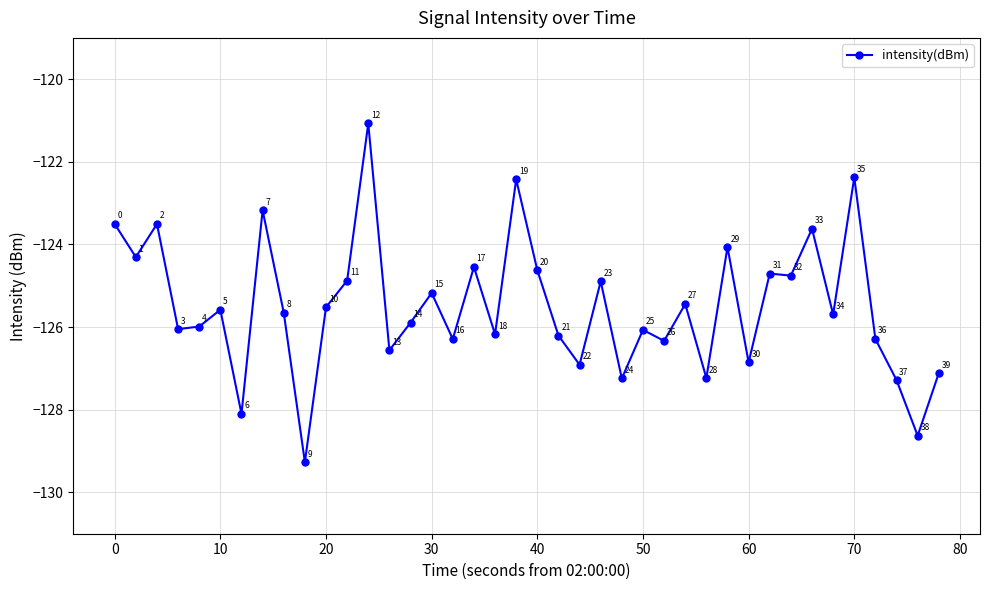

What is the value of the 38th point from the left?

-127.3